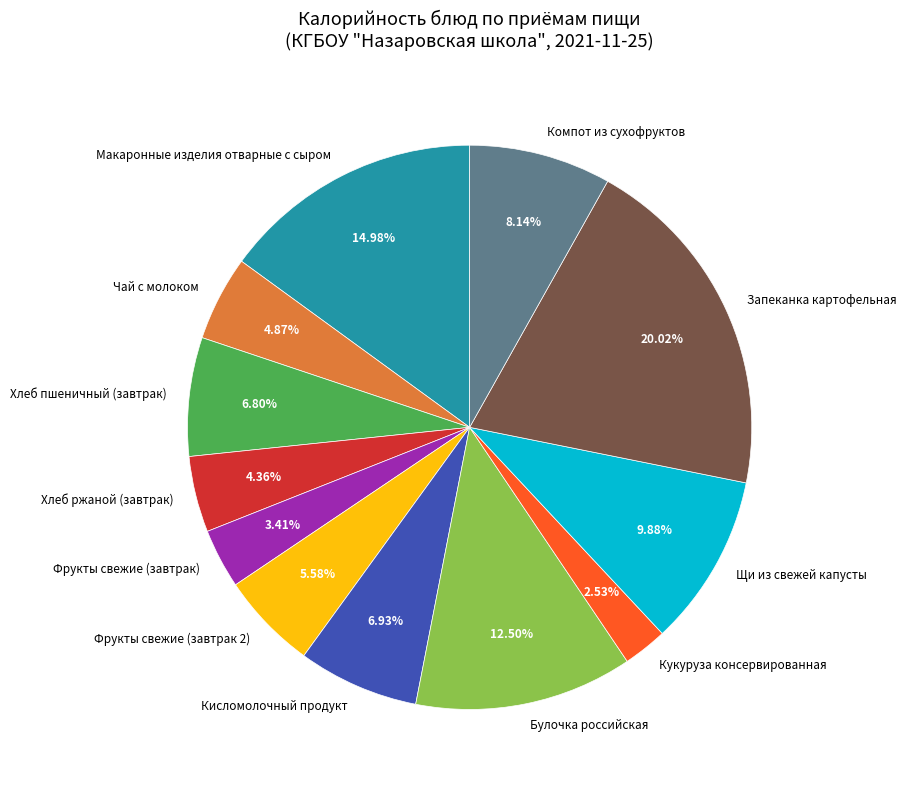

Is Компот из сухофруктов the majority of the pie?

No